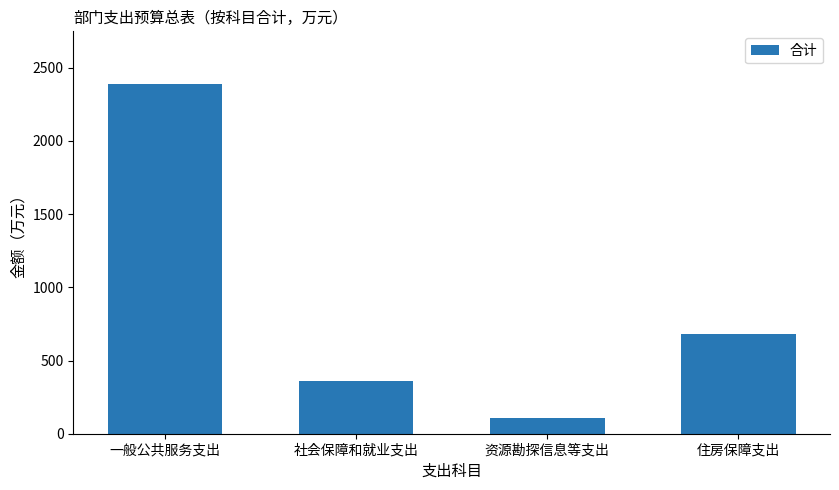

How many bars are there in total?

4